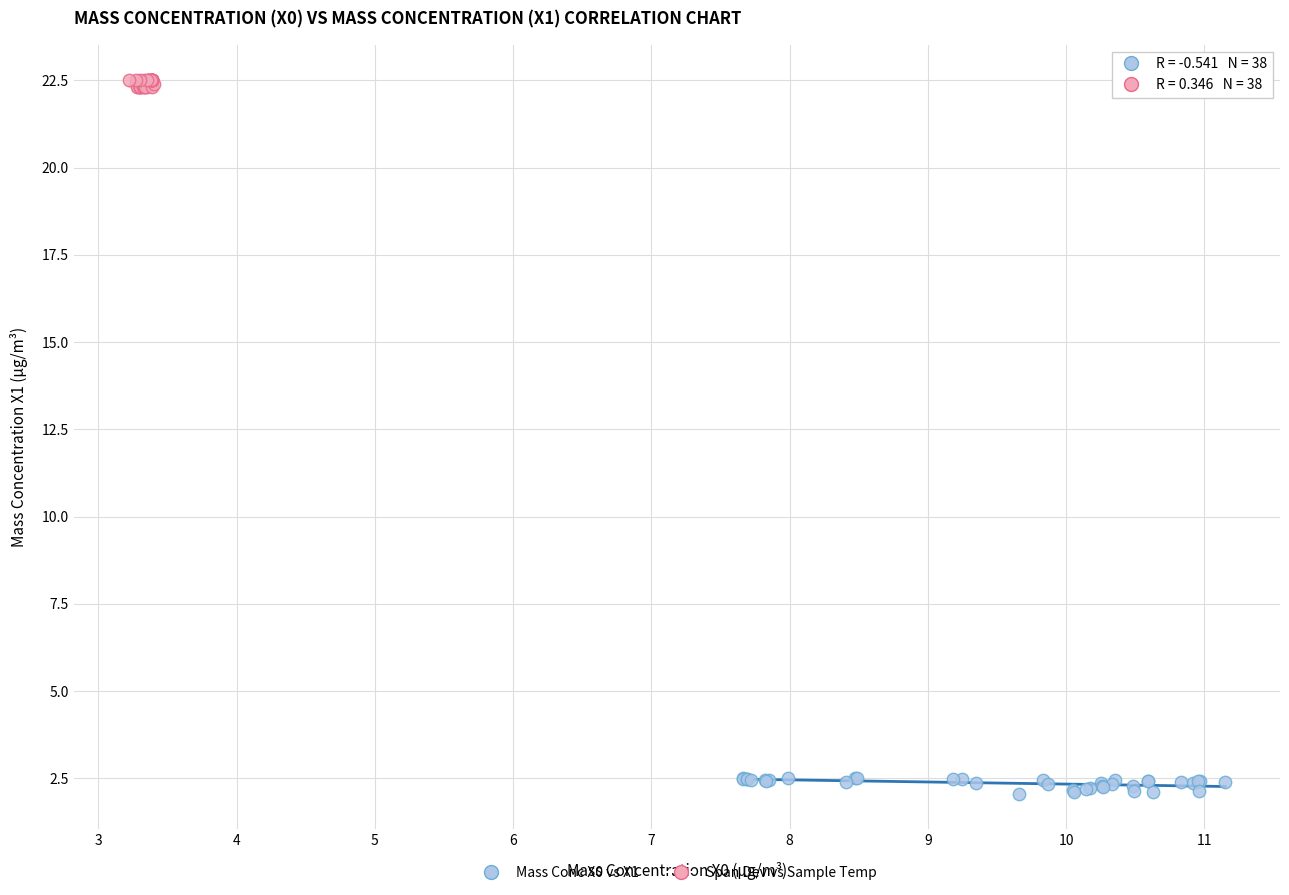

What are all the series names shown in the legend?

Mass Conc X0 vs X1, Span Dev vs Sample Temp